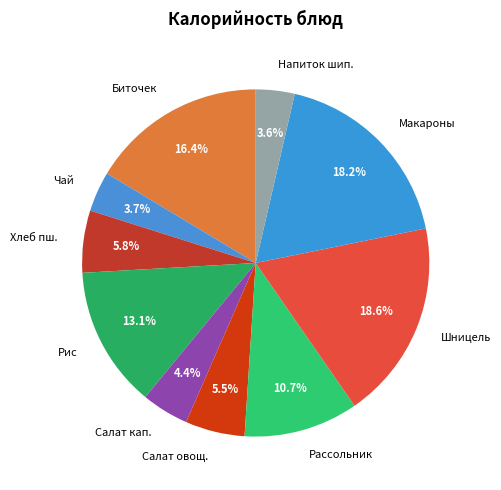

Does any single category account for the majority?

No